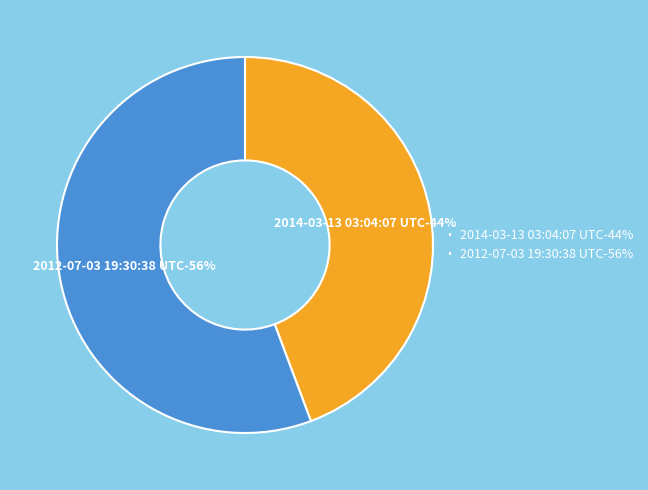

How many slices are in this pie chart?

2